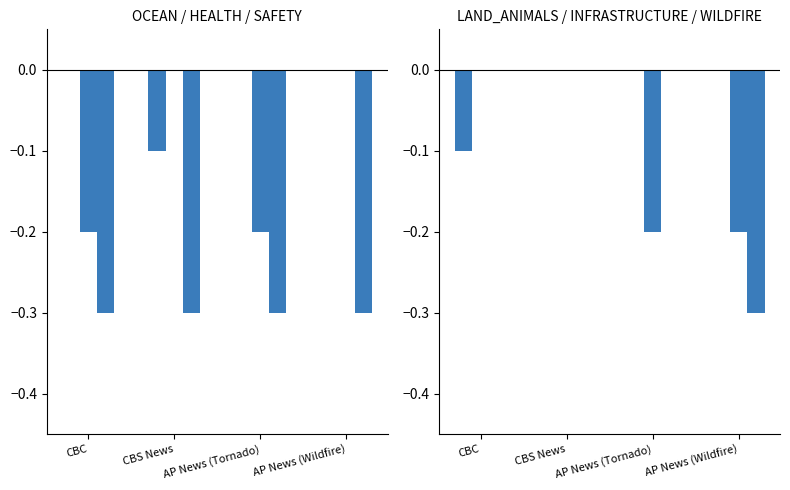

At which label does LAND_ANIMALS reach its minimum?

CBC